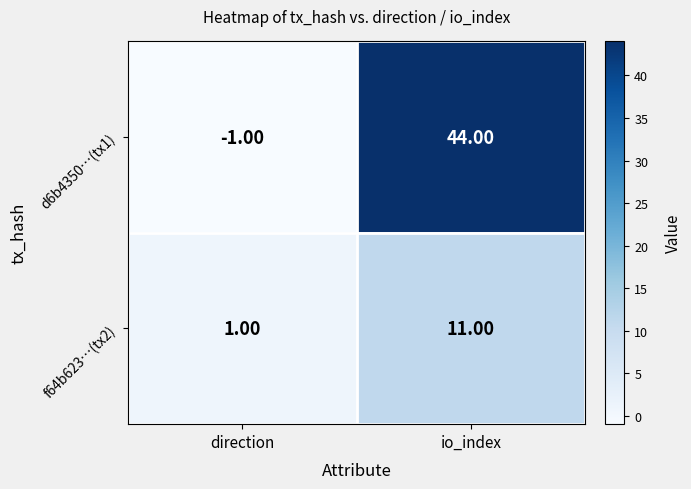

Where is f64b623…(tx2) nearest to the value 6?

direction